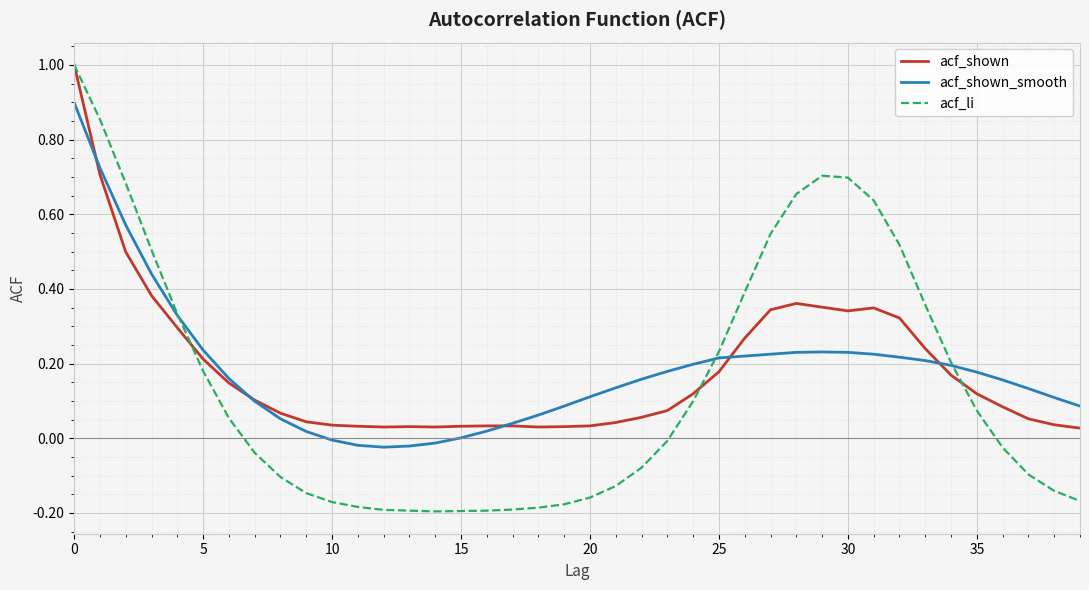

Which series ends up on top after the final intersection of acf_shown_smooth and acf_li?

acf_shown_smooth